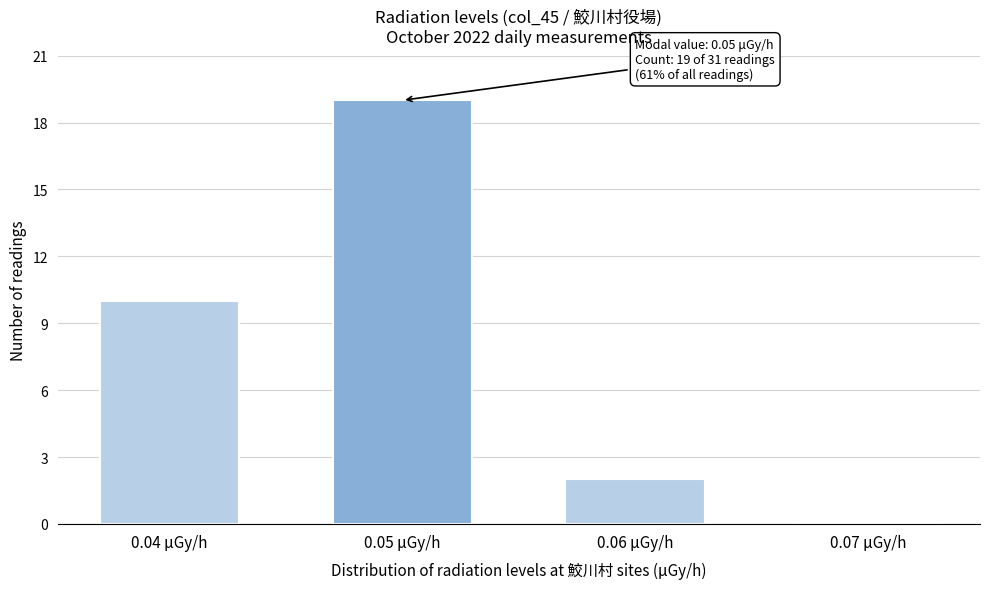

Reading right to left, transcribe all the data shown in this chart.

0.07 μGy/h=0	0.06 μGy/h=2	0.05 μGy/h=19	0.04 μGy/h=10